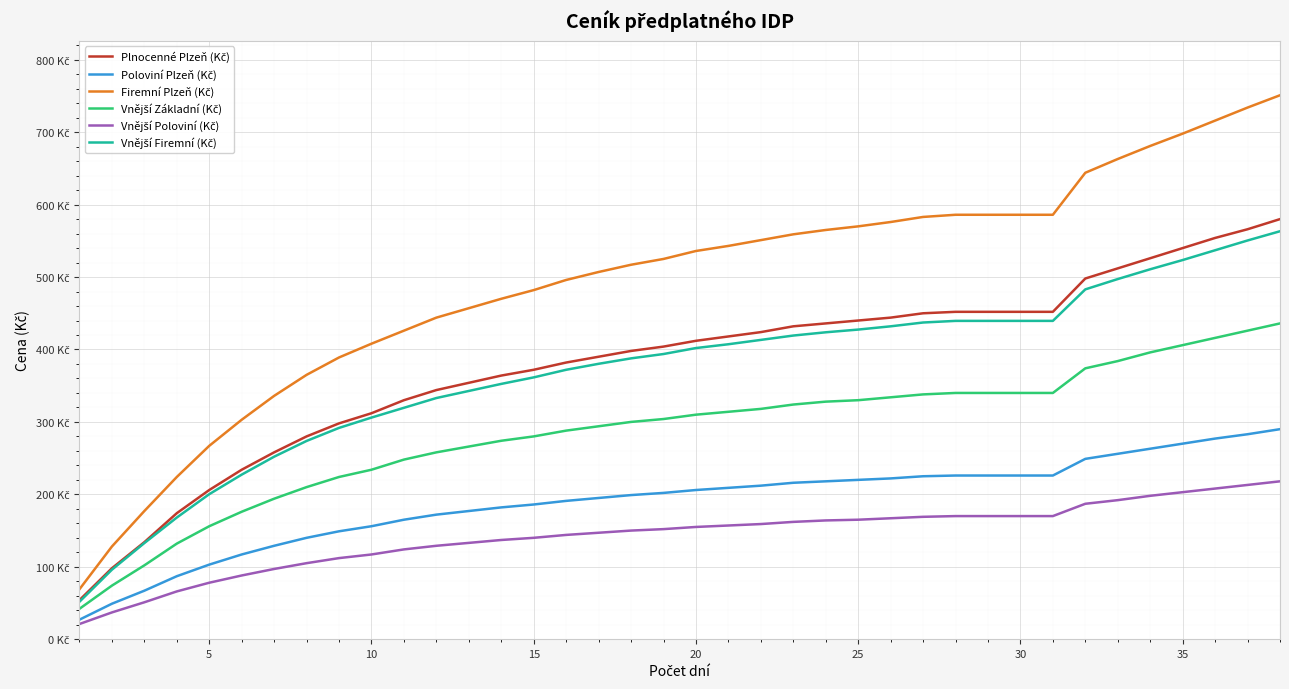

Does the chart display data point markers on the line(s)?

No